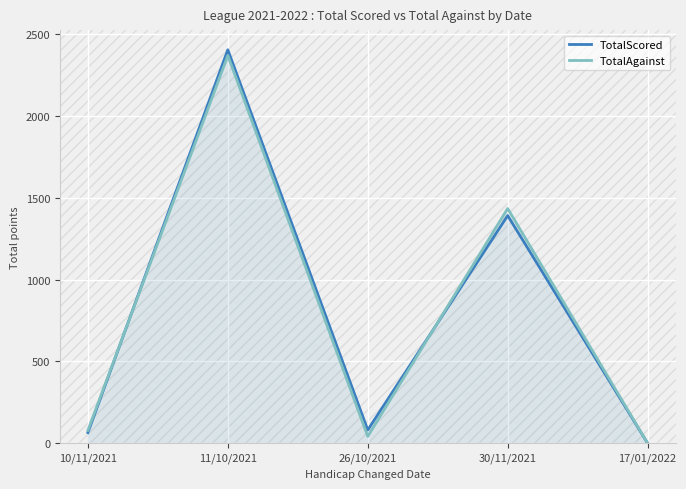

How many times do TotalScored and TotalAgainst cross each other?

2